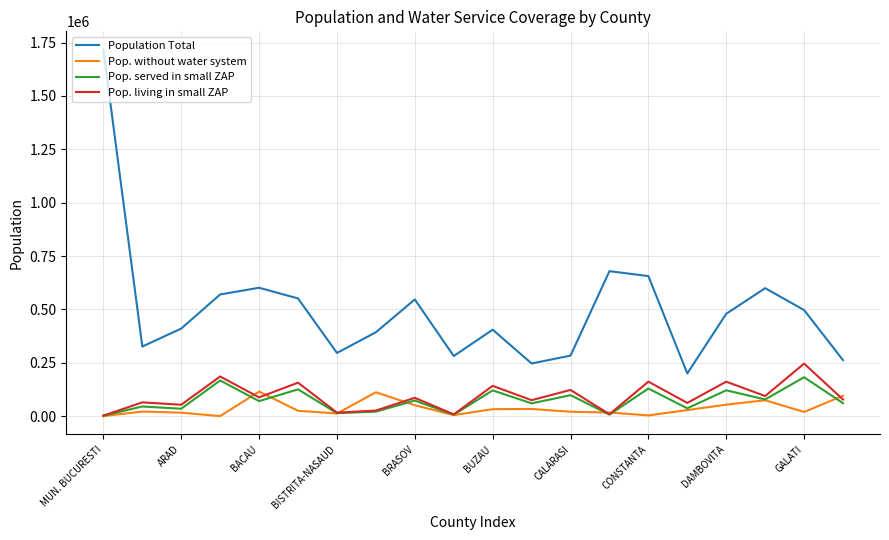

What is the highest value of the Population Total series?

1716961.0